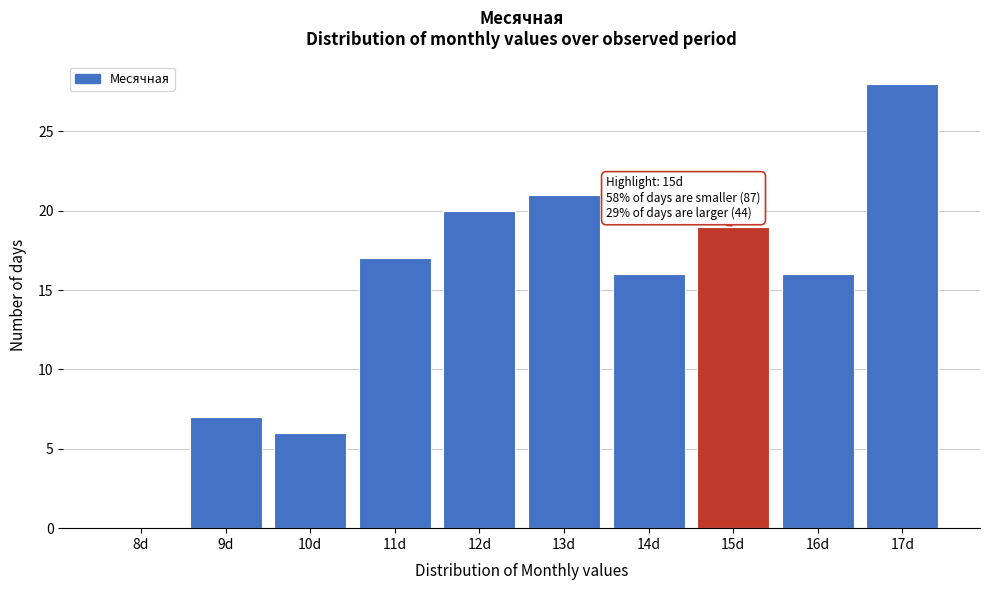

What is the maximum value shown in the chart?

28